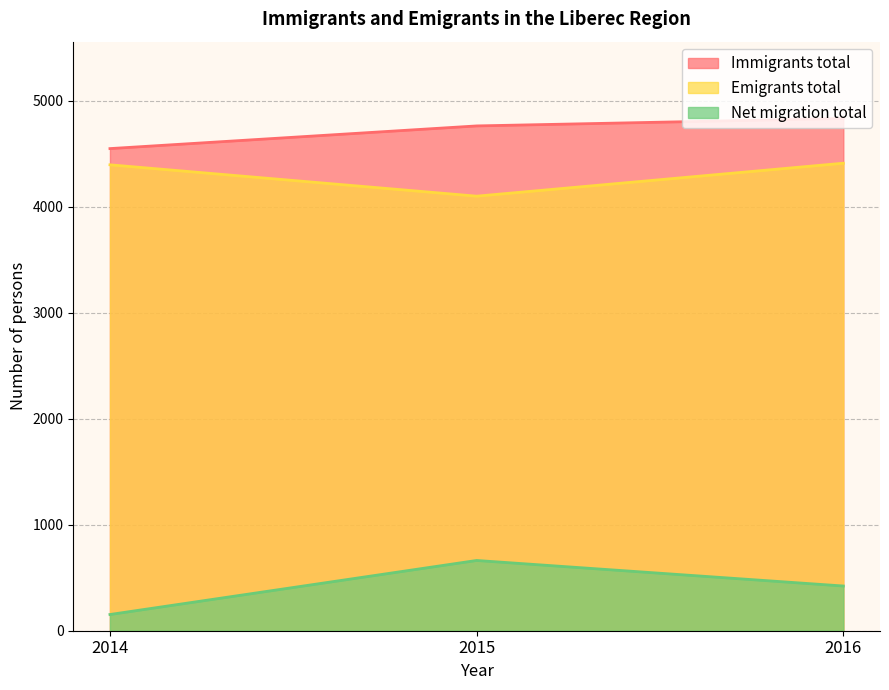

What is the minimum value shown in the chart?

153